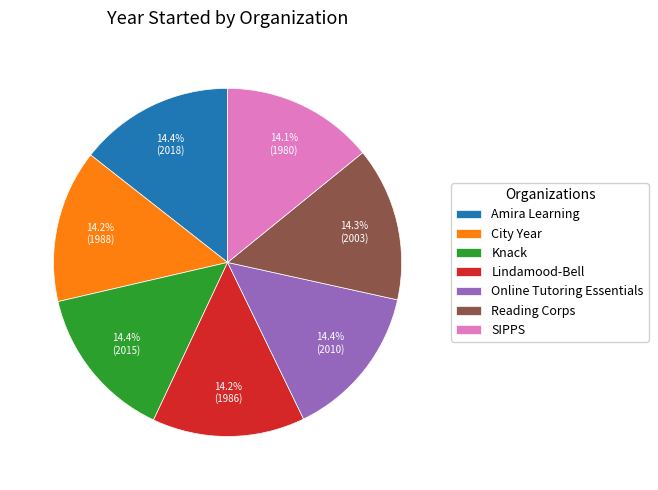

Does Knack account for over 50% of the chart?

No